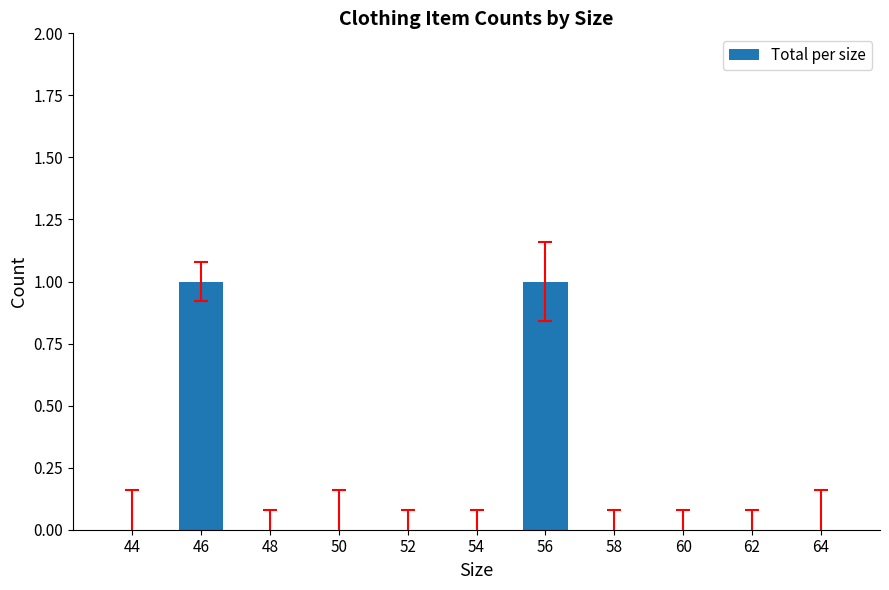

Which has a higher value, 46 or 50?

46